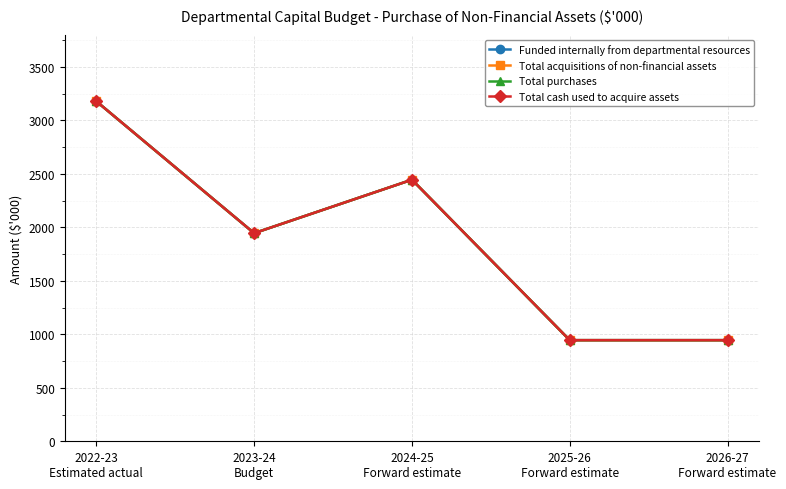

What is the highest value of the Funded internally from departmental resources series?

3178